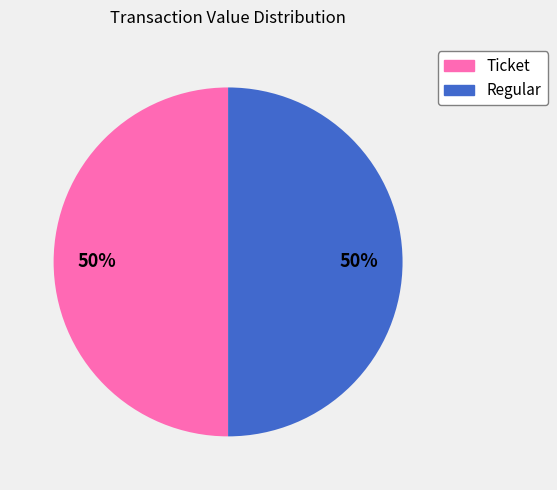

To the nearest percent, what is the average slice percentage?

50%